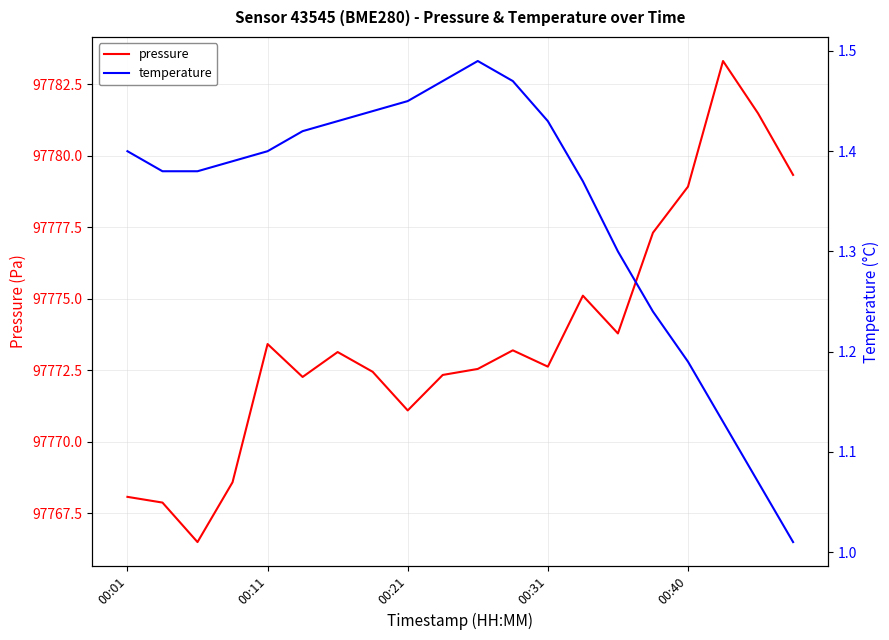

What is the highest value of the pressure series?

97783.3